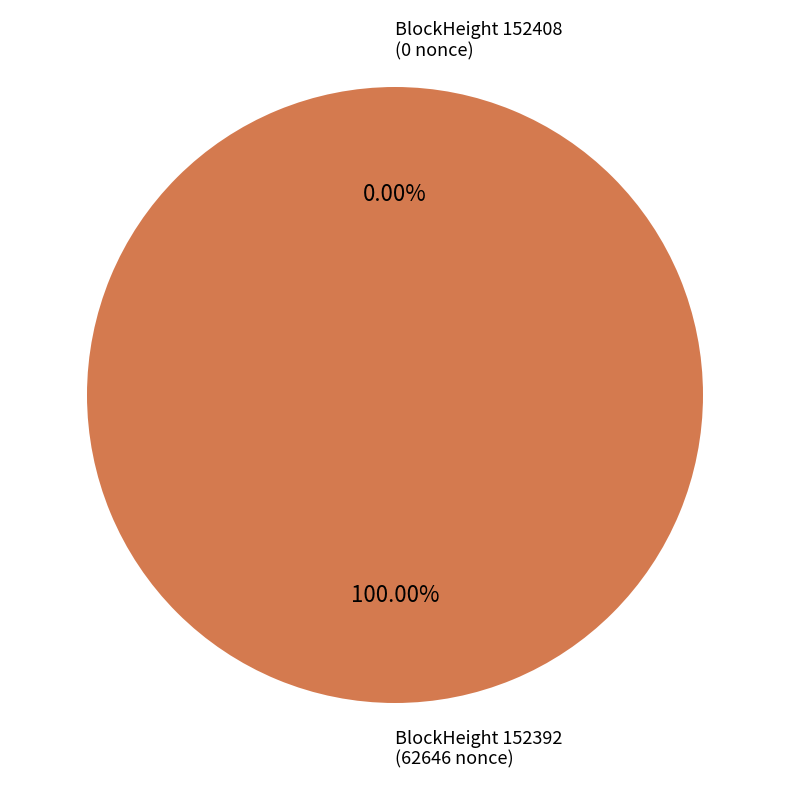

To the nearest percent, what is the difference between the largest and smallest slice percentages?

100%